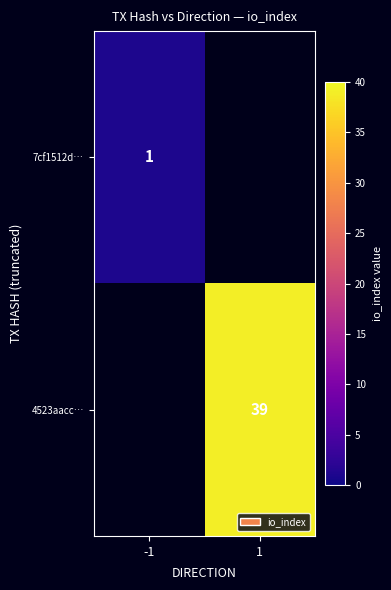

Which has a higher value, 1 or -1?

-1